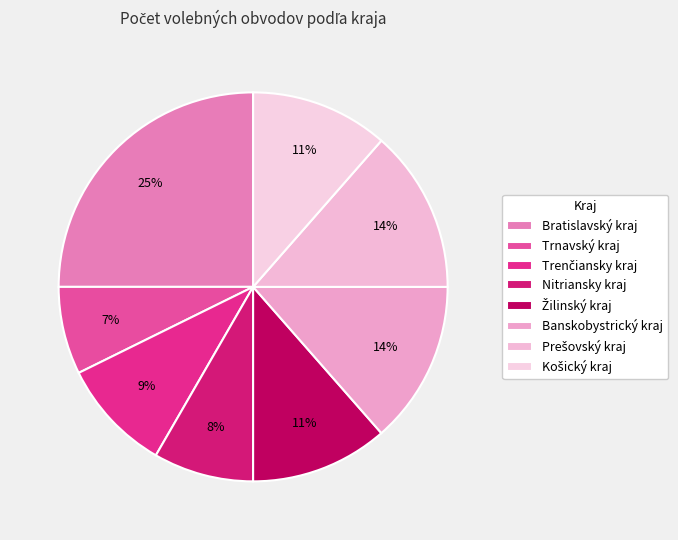

How many slices are in this pie chart?

8